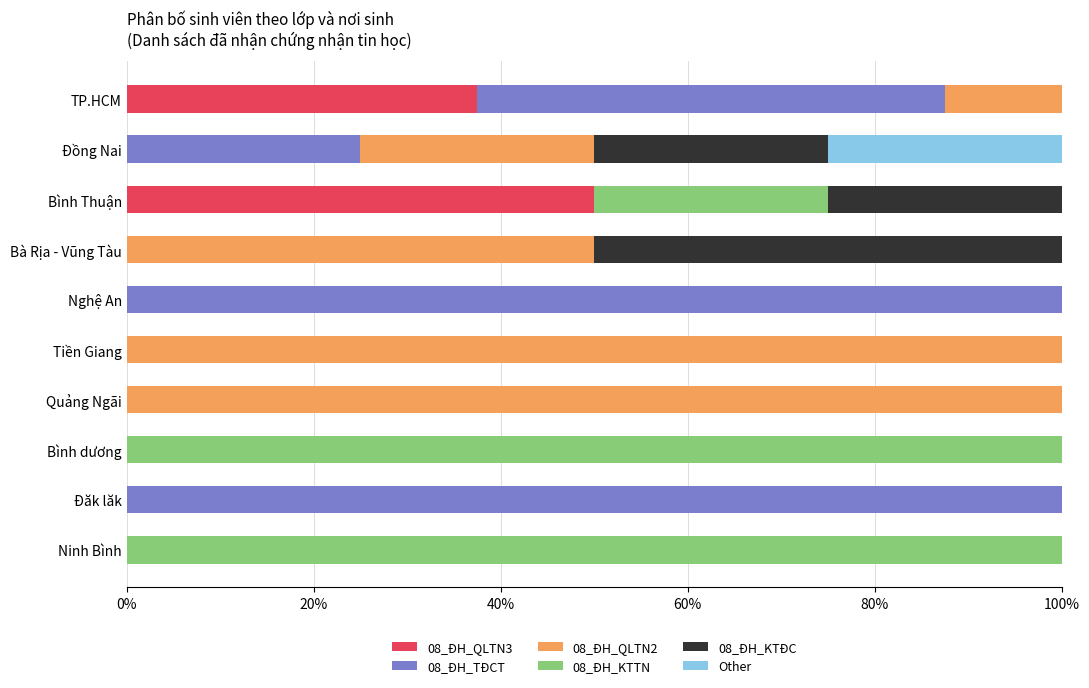

What is the maximum value for 08_ĐH_QLTN3?

50.0